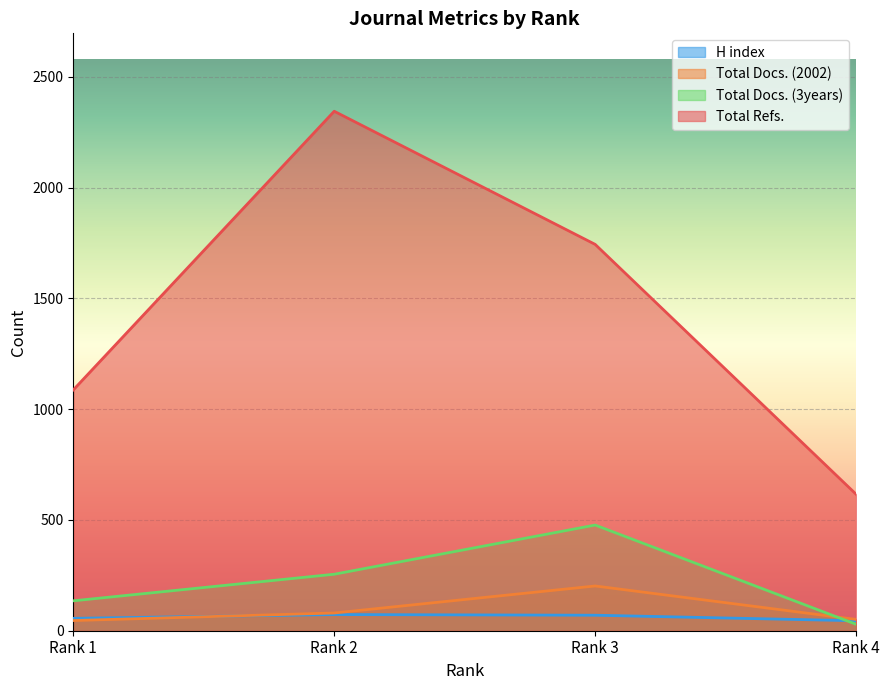

True or false: Total Docs. (2002) and Total Refs. cross at least once.

False